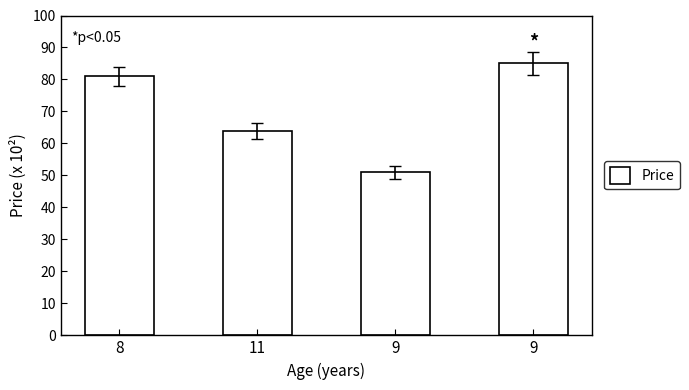

List the labels in order of value, largest first.

9, 8, 11, 9